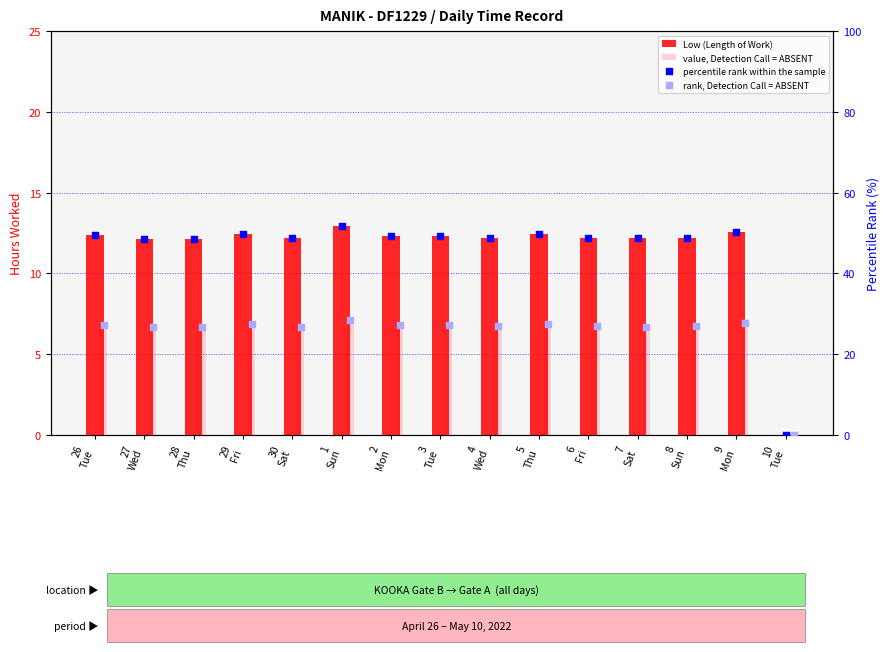

What is the total value across all series at 4
Wed?

94.5